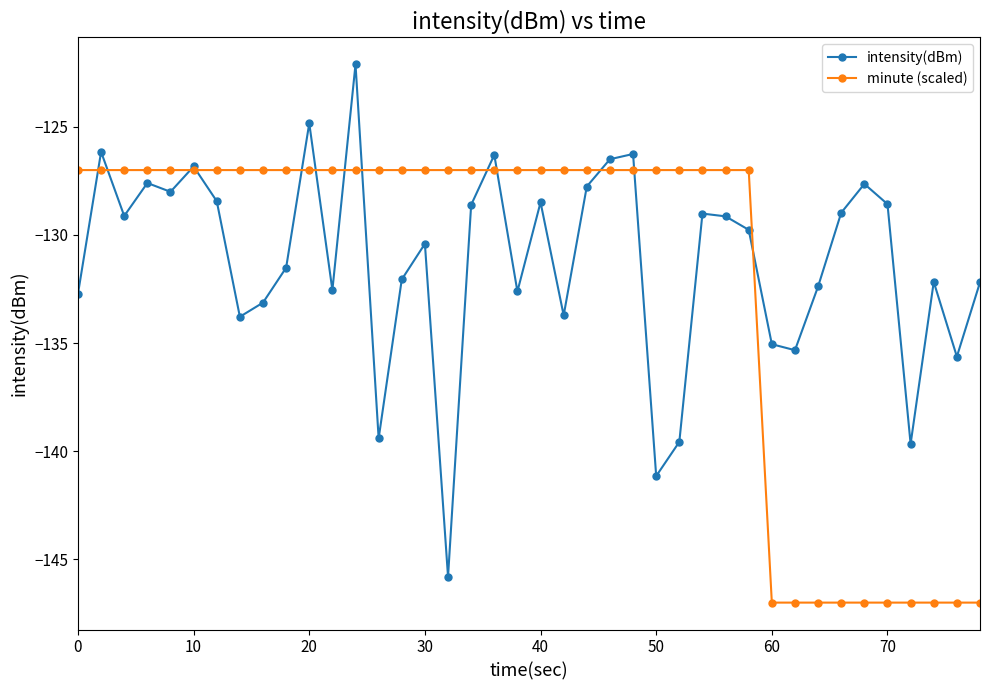

True or false: intensity(dBm) has more than 2 points higher than both neighbors.

True